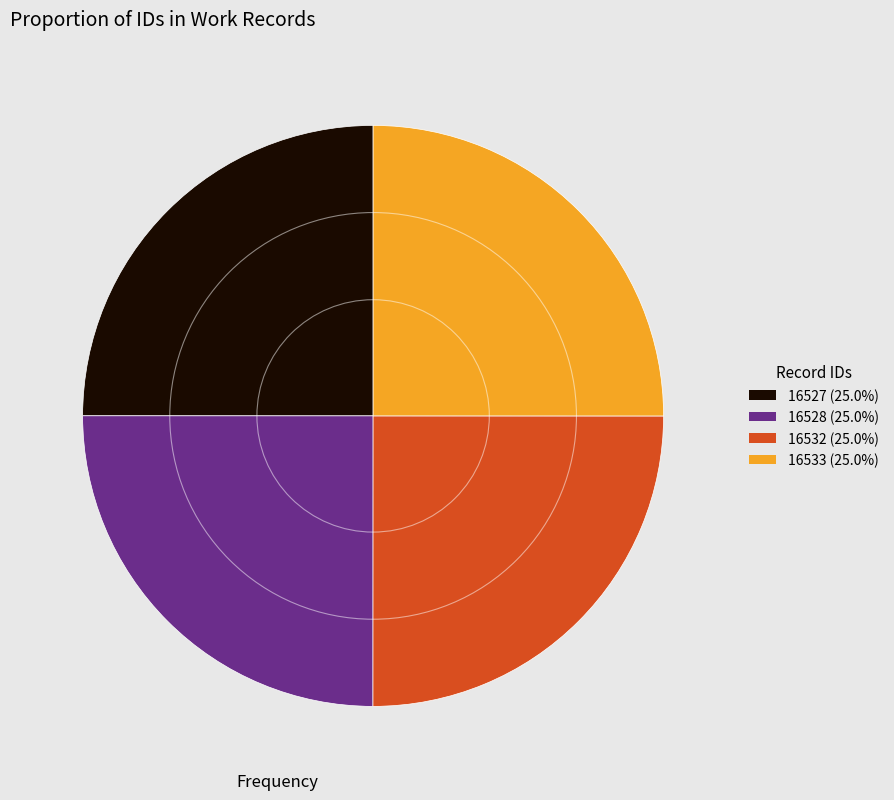

How many segments does this pie chart have?

4